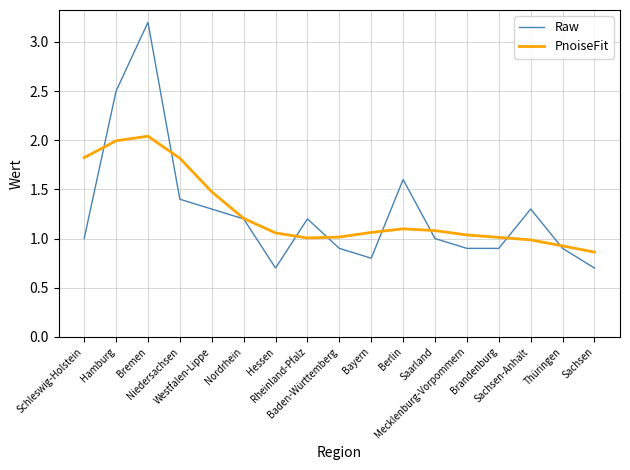

What value does the Raw series have at Berlin?

1.6